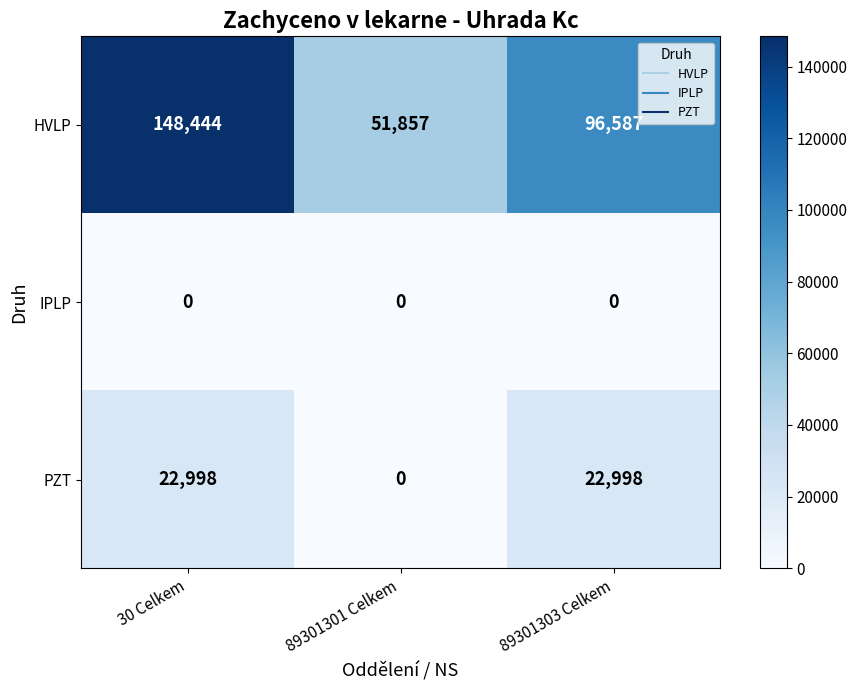

What is the difference between the maximum and minimum values in the HVLP series?

96587